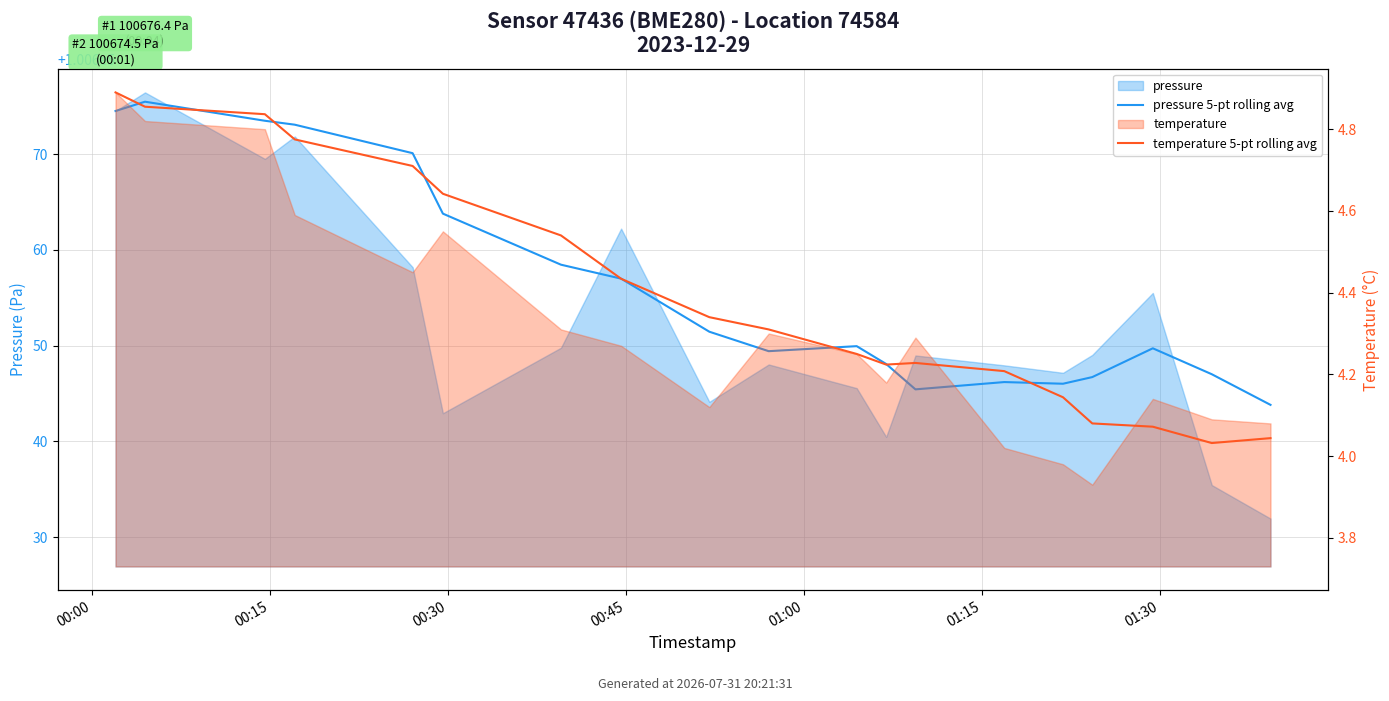

At which category does temperature 5-pt rolling avg reach its first local valley?

11